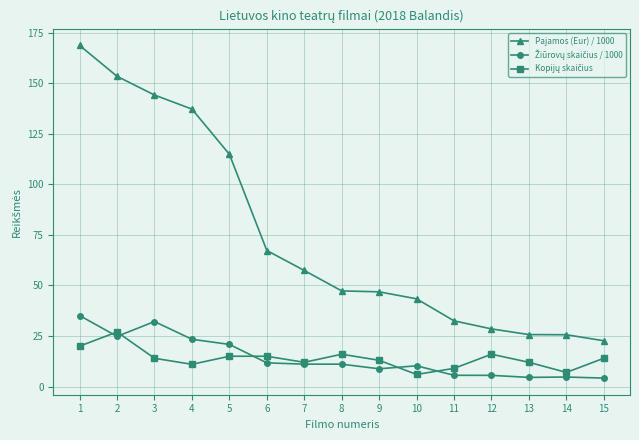

The value of Pajamos (Eur) / 1000 at 14 is 25.6. True or false?

True